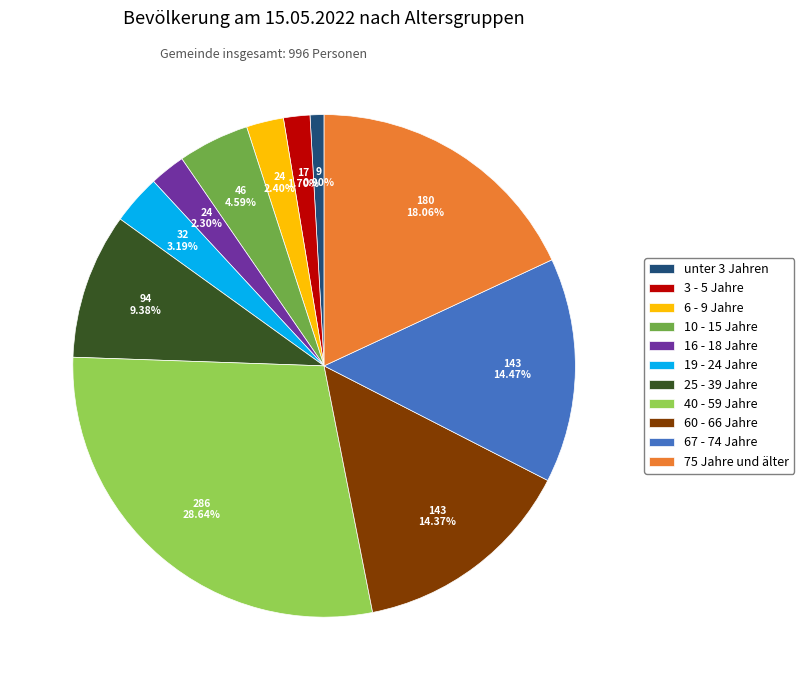

What is the smallest slice in the pie chart?

unter 3 Jahren